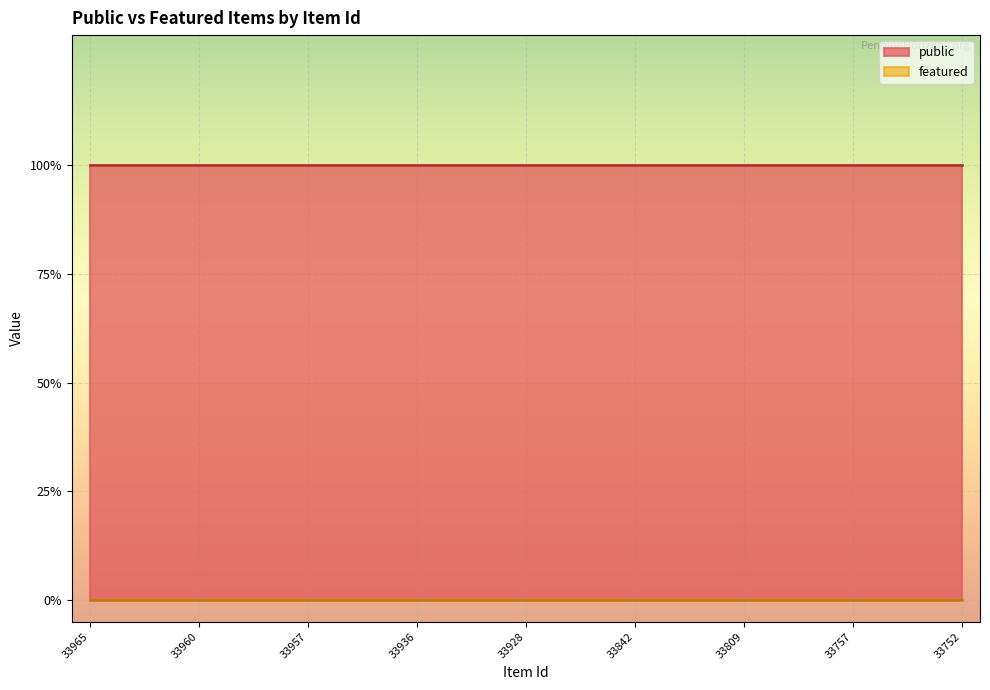

Reading right to left, extract all data points from this chart.

public: 1	1	1	1	1	1	1	1	1	1	1	1	1	1	1	1	1	1	1	1	1	1	1	1	1
featured: 0	0	0	0	0	0	0	0	0	0	0	0	0	0	0	0	0	0	0	0	0	0	0	0	0